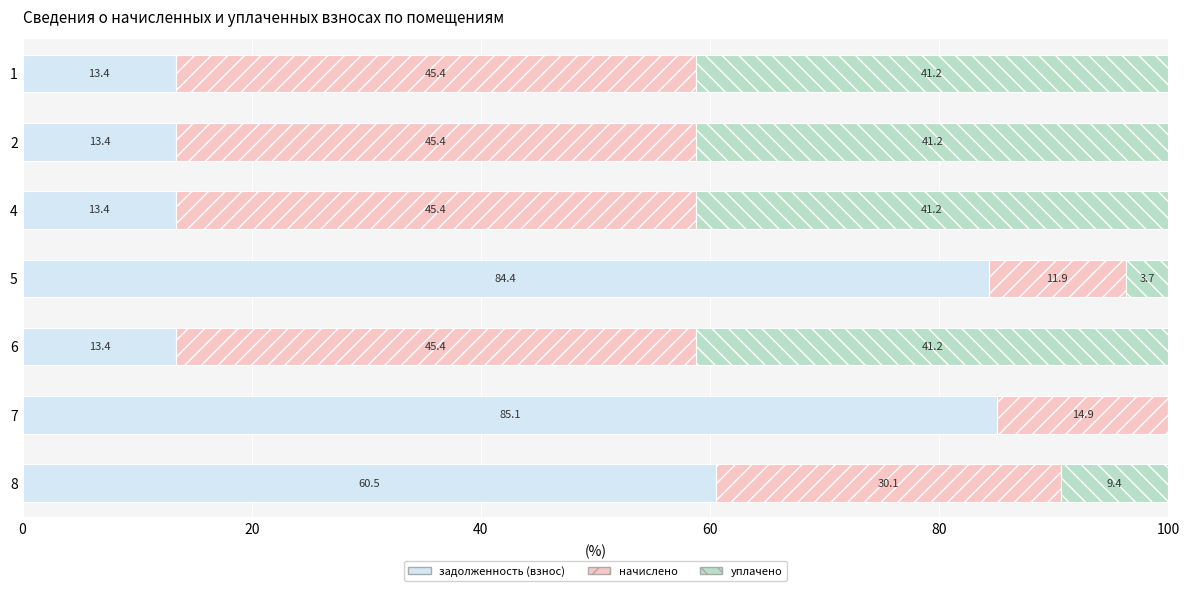

What is the approximate value of задолженность (взнос) at 7?

85.1